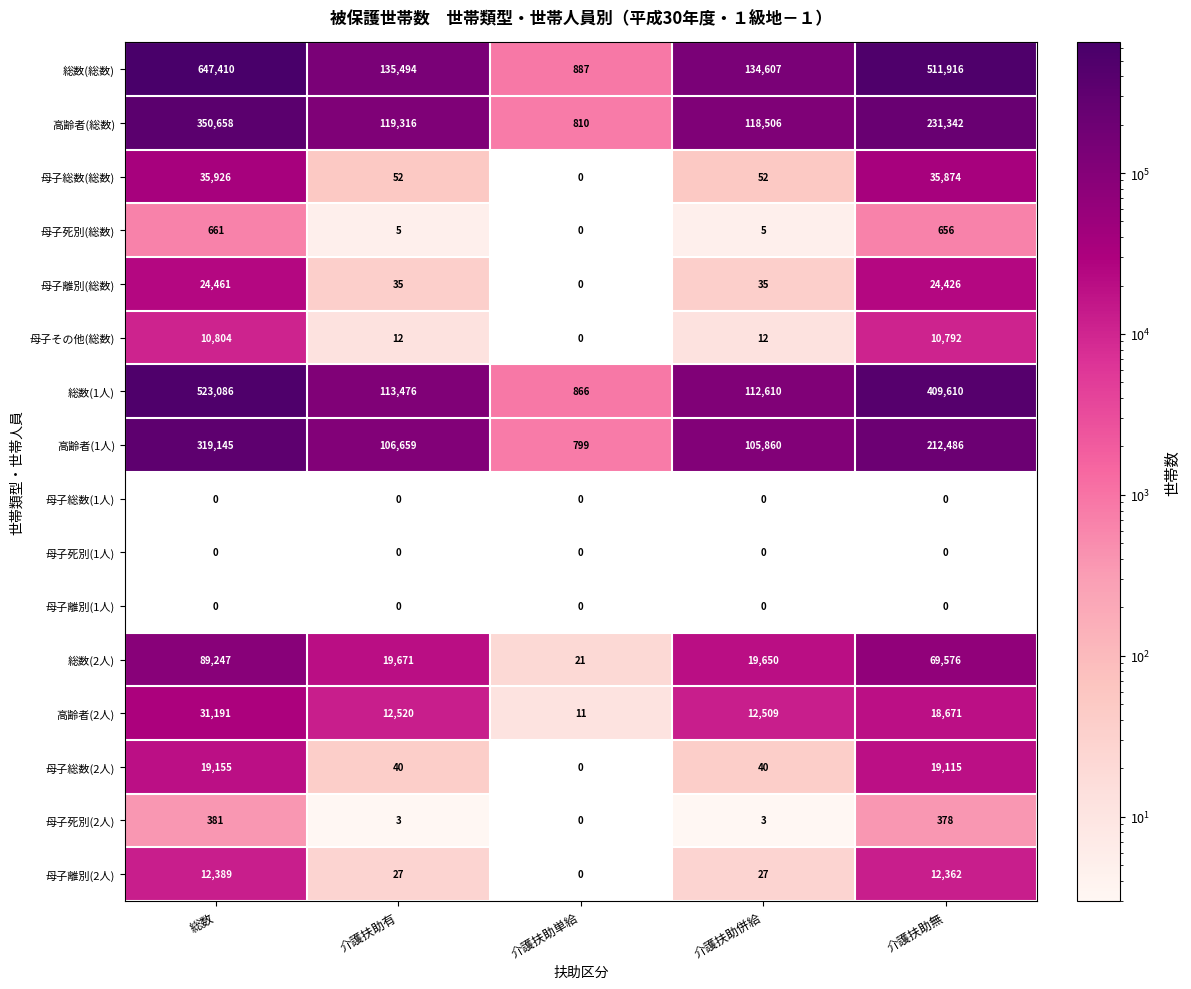

Which series changed the most between 介護扶助有 and 介護扶助単給?

総数(総数)